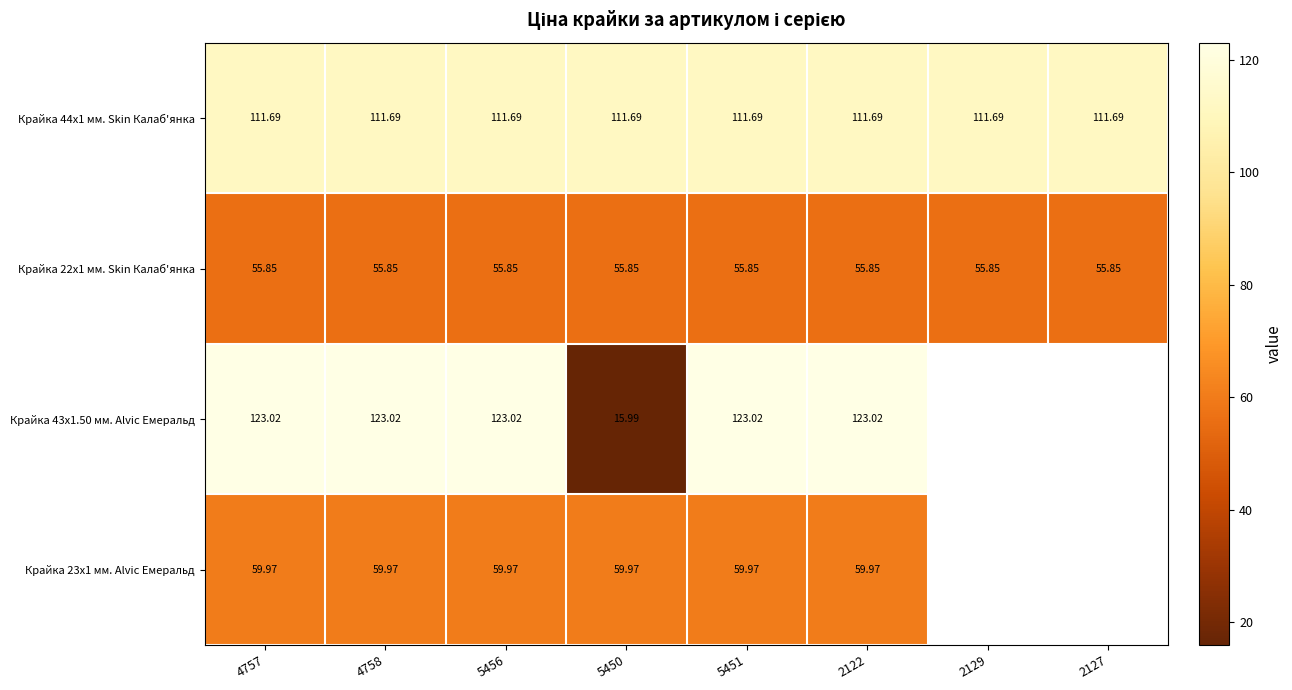

Is the value of Крайка 44x1 мм. Skin Калаб'янка at 4758 greater than the value of Крайка 23x1 мм. Alvic Емеральд at 4757?

Yes